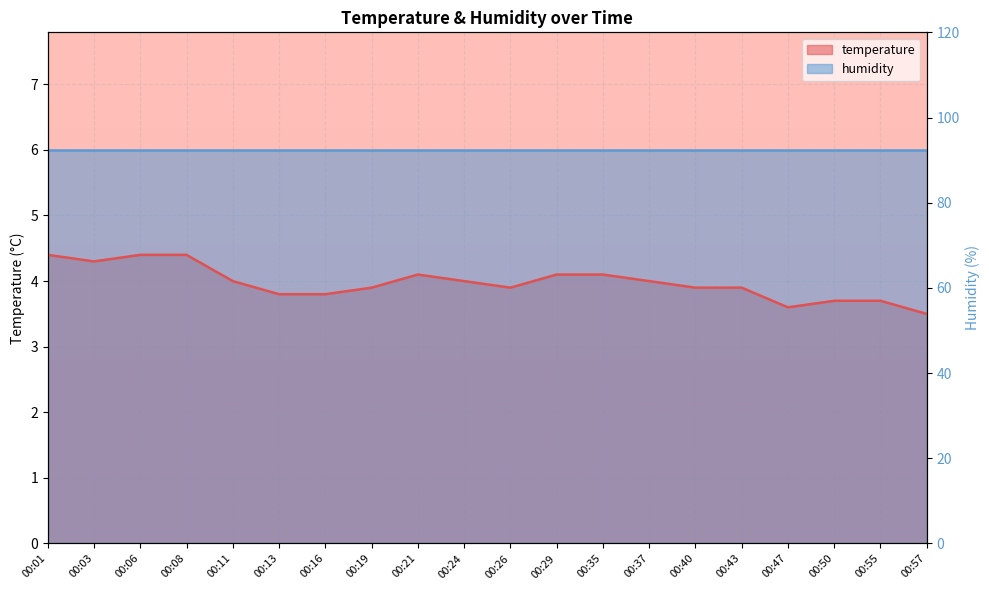

Where is the data nearest to the value 3?

00:57